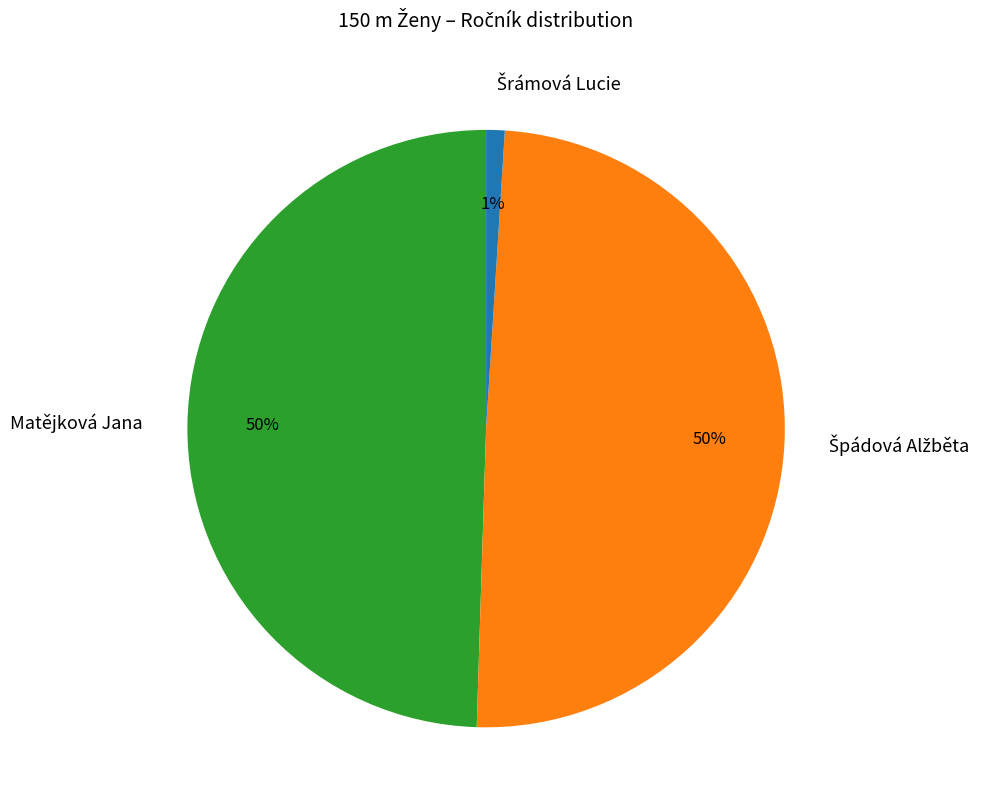

The Matějková Jana slice represents 50% of the pie. True or false?

True